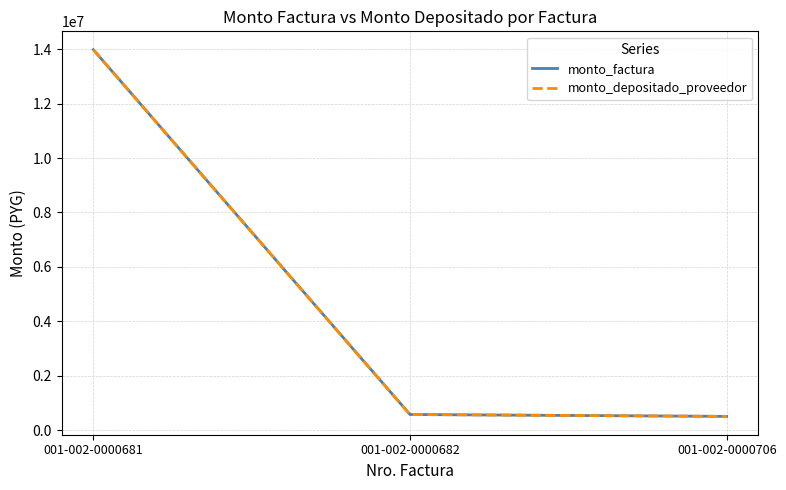

At which label does monto_factura first exceed 574750?

001-002-0000681